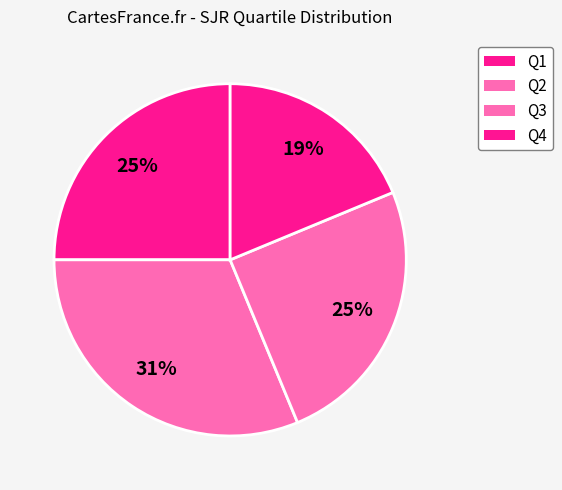

Which category has the smallest portion of the pie?

Q4